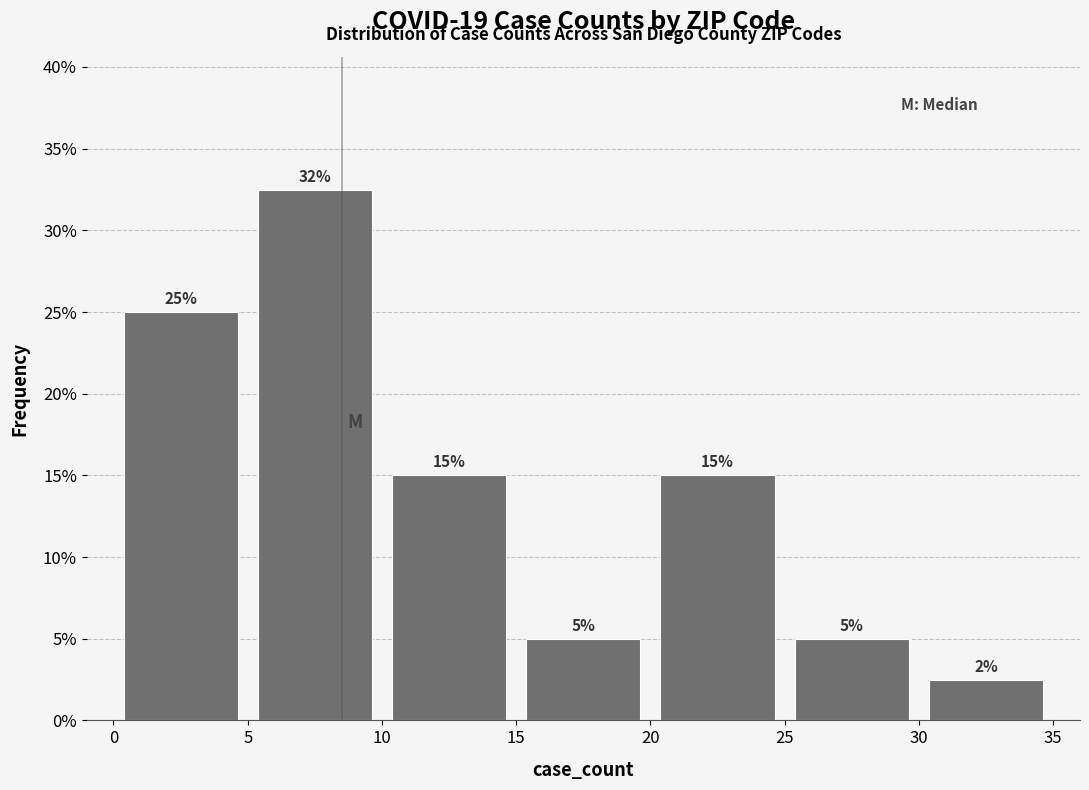

Which range on the x-axis has the tallest bar?

5 to 10